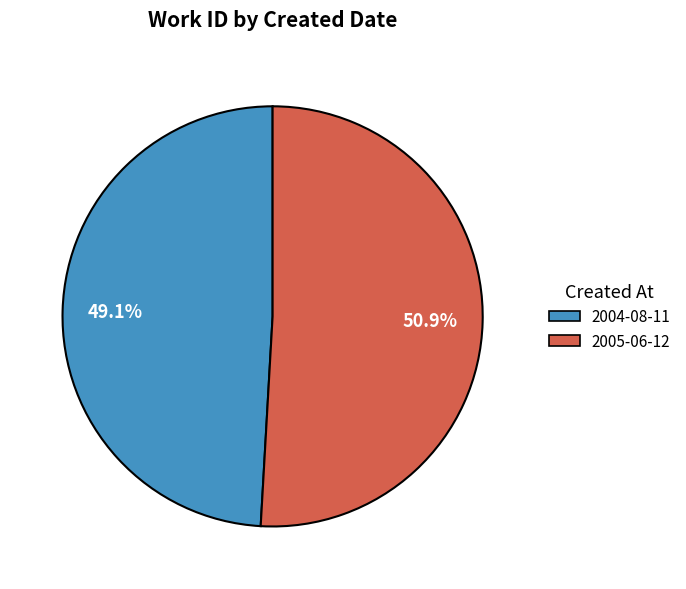

True or false: 2004-08-11 accounts for 60% of the total.

False